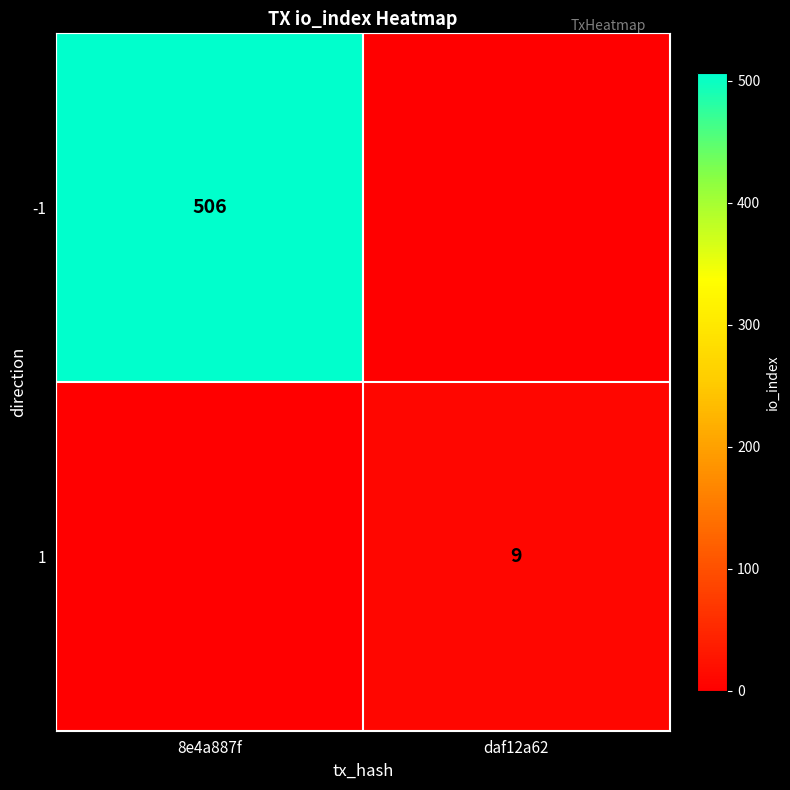

At how many categories does at least one series exceed 45?

1